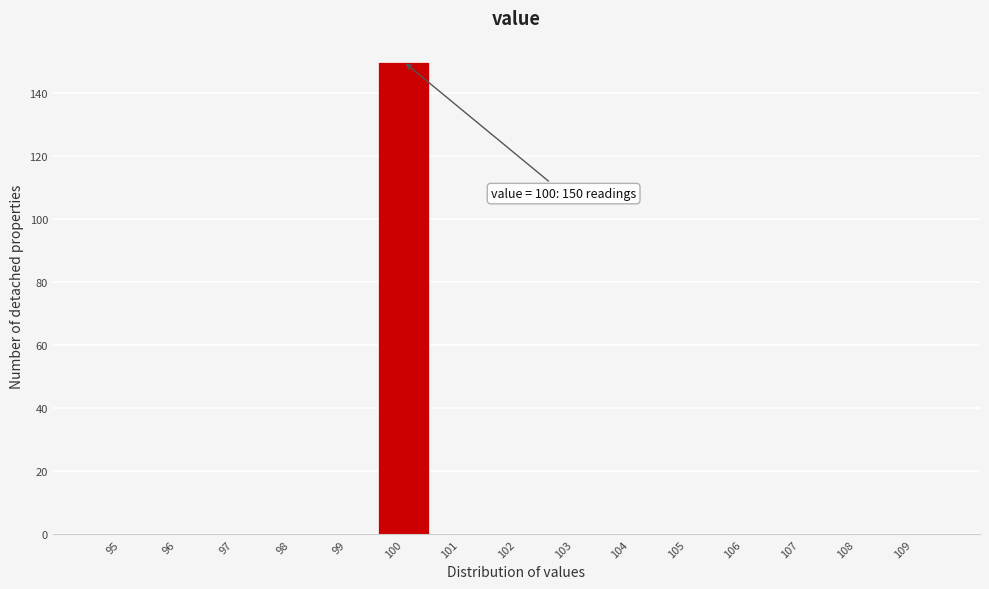

Reading left to right, extract all data points from this chart.

95=0	96=0	97=0	98=0	99=0	100=150	101=0	102=0	103=0	104=0	105=0	106=0	107=0	108=0	109=0